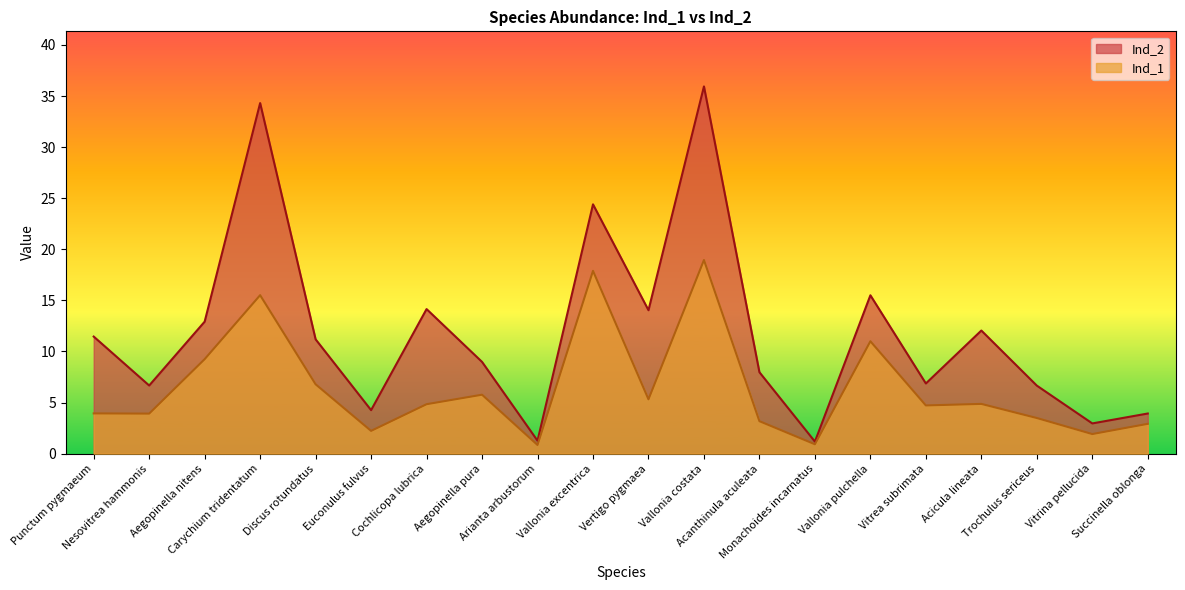

Count the number of data series in this chart.

2